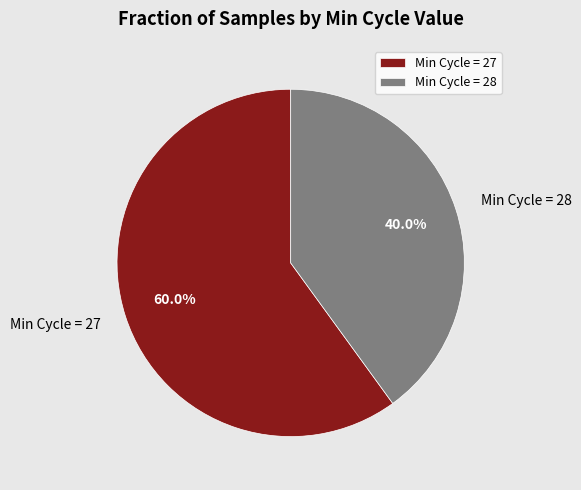

Is there any slice that represents more than half of the pie?

Yes